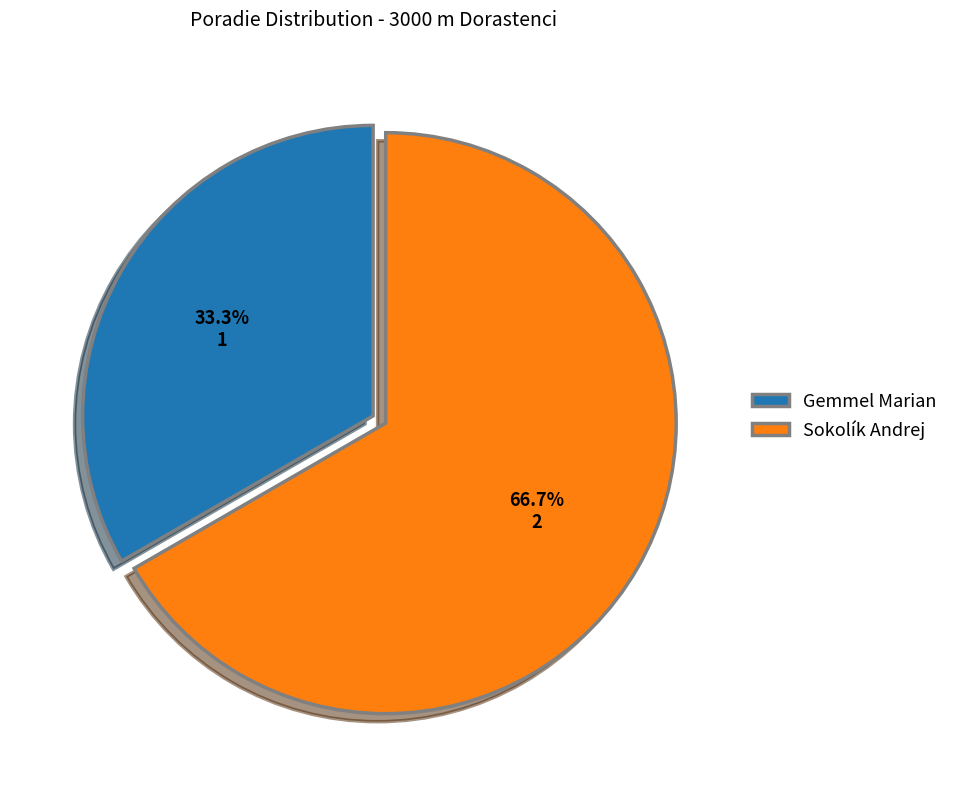

The Sokolík Andrej slice represents 67% of the pie. True or false?

True